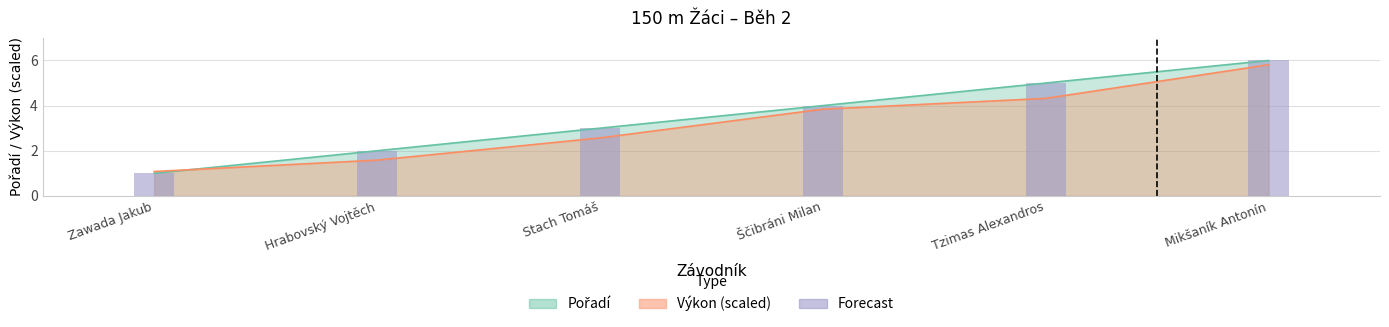

The value at Tzimas Alexandros is 5. True or false?

True